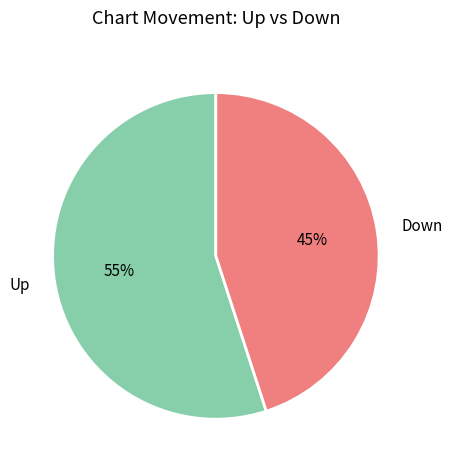

Which slice represents more than half of the pie?

Up